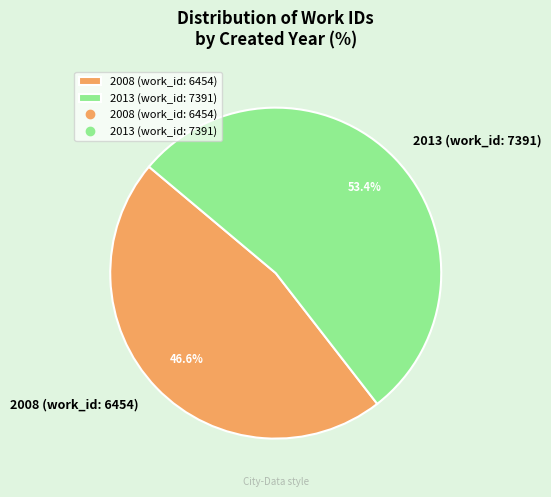

How many segments does this pie chart have?

2